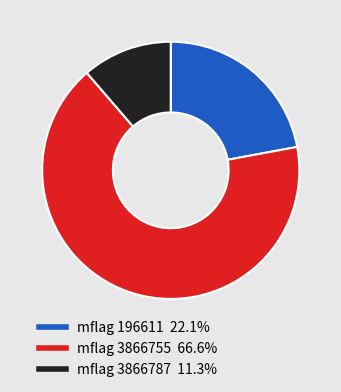

Is there any slice that represents more than half of the pie?

Yes